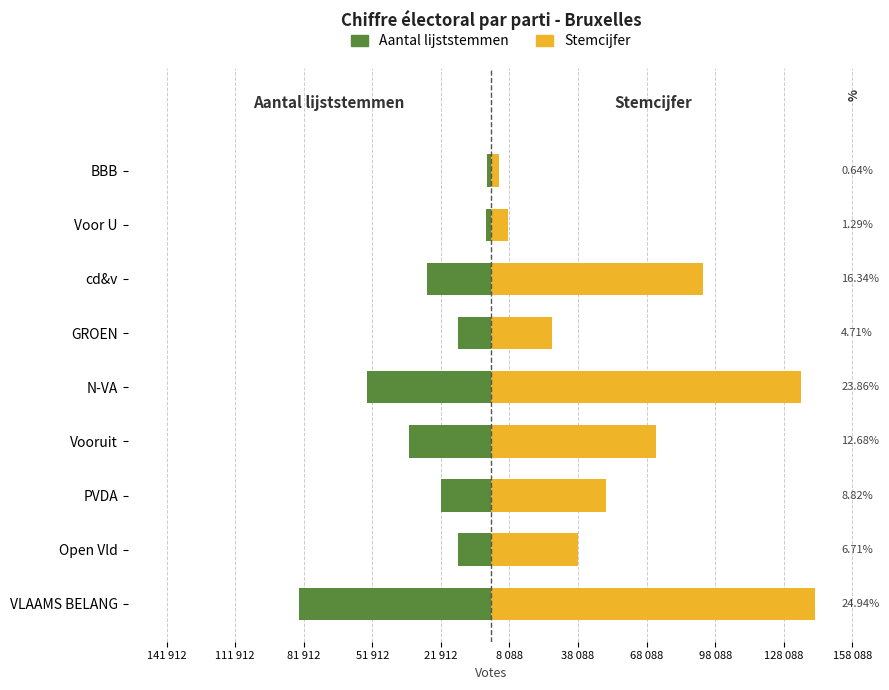

The Aantal lijststemmen series shows -56842 at VLAAMS BELANG. True or false?

False